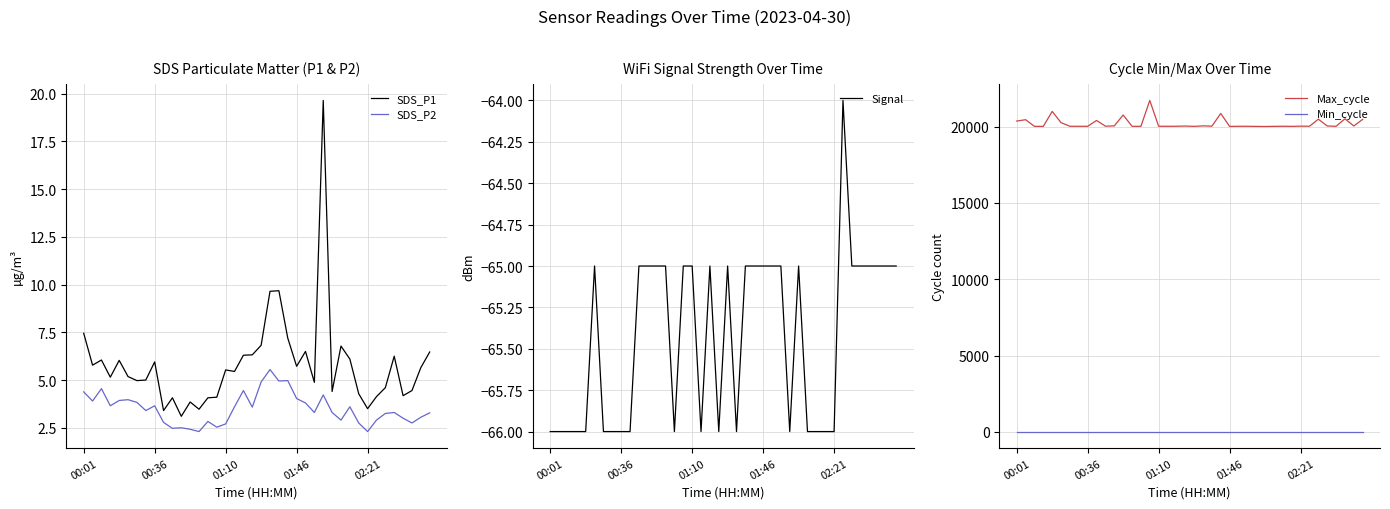

Rank the series by their maximum value, from lowest to highest.

Signal, SDS_P2, Min_cycle, SDS_P1, Max_cycle